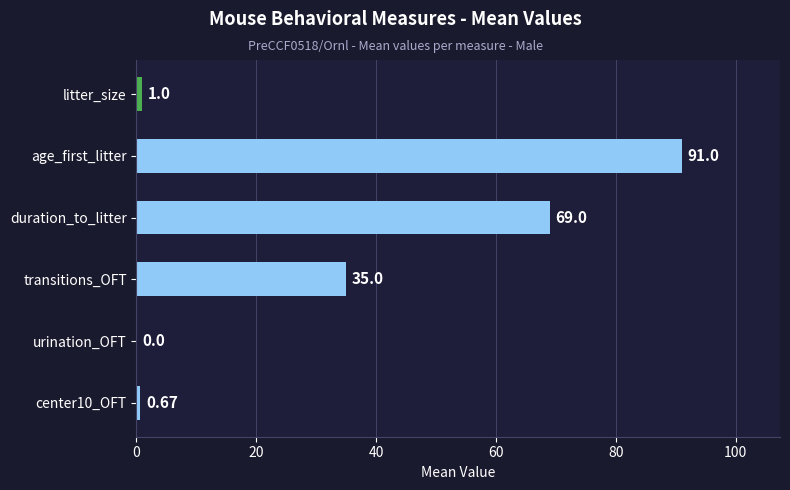

What is the change in value from transitions_OFT to urination_OFT?

-35.0